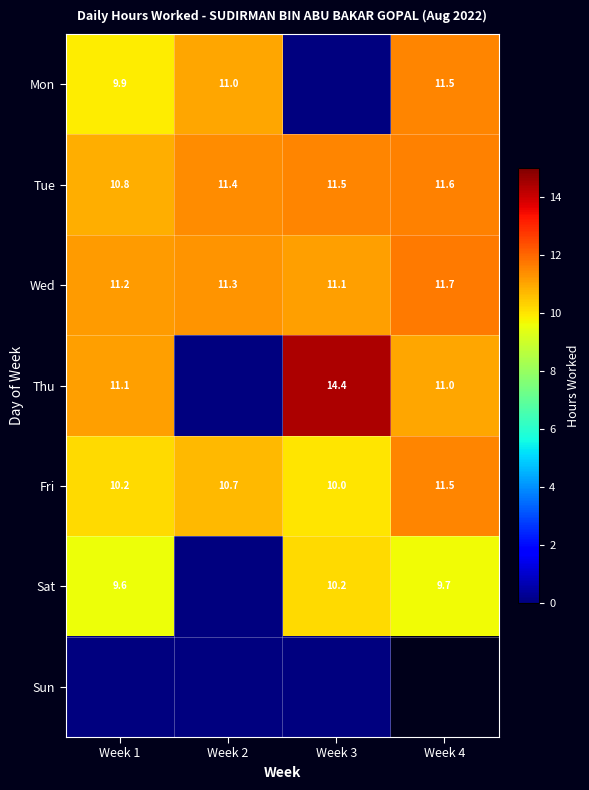

At which category is the sum across all series the highest?

Week 1